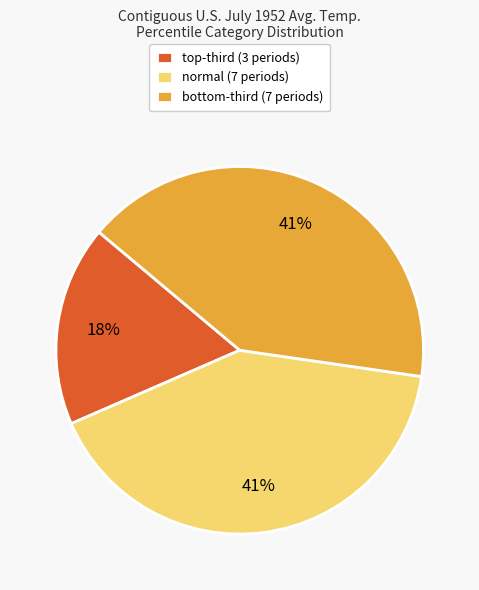

Does normal represent more than half of the total?

No